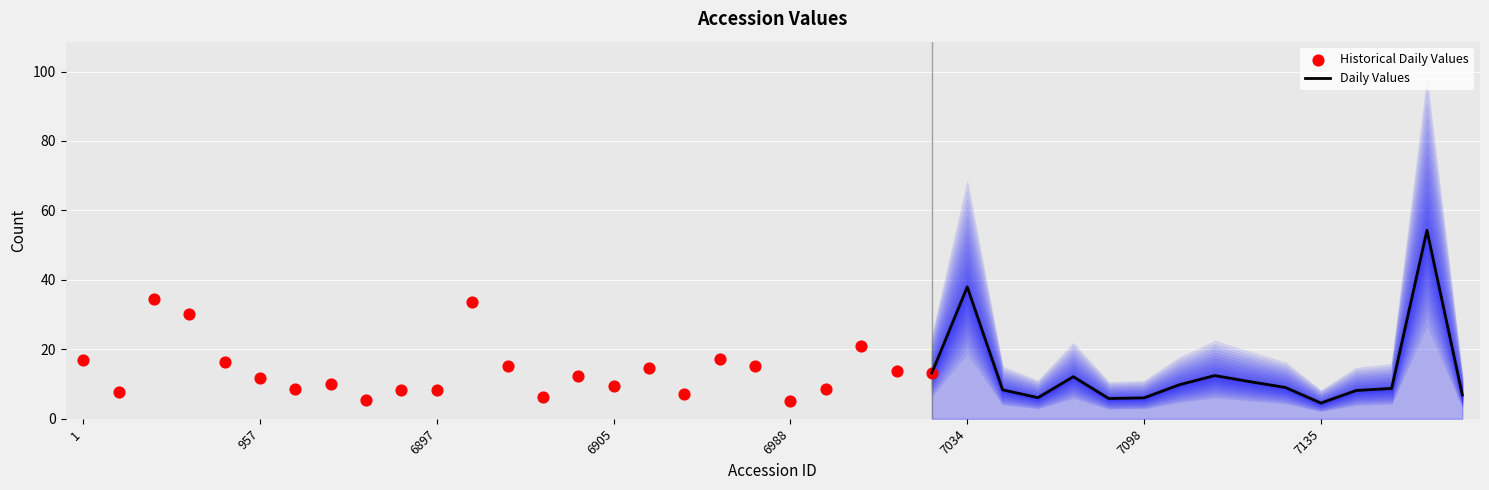

What is the change in value from 1 to 6953?

-1.8